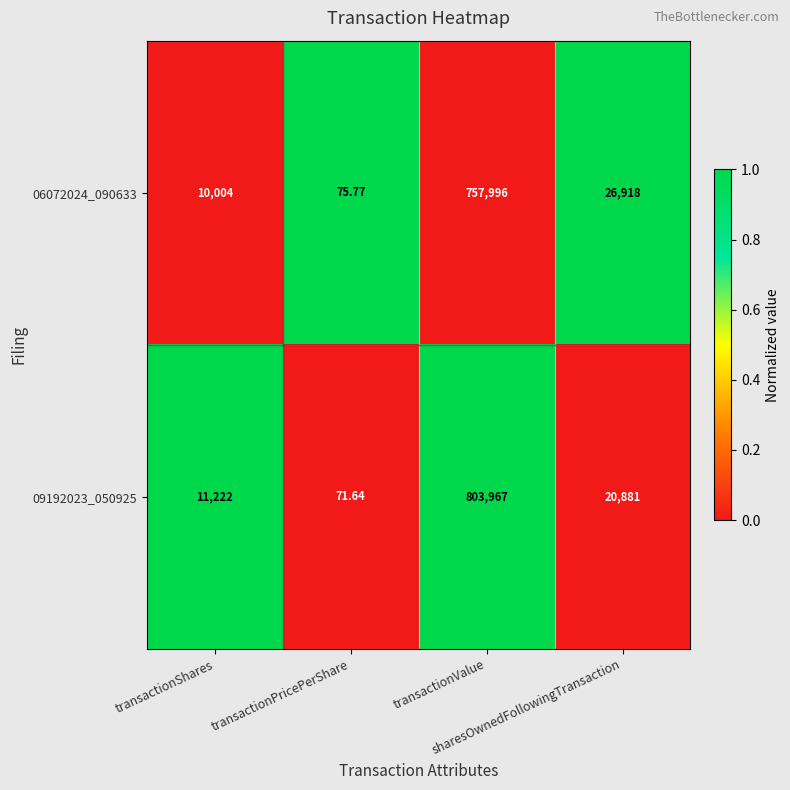

At transactionValue, list the series in order from smallest to largest.

06072024_090633, 09192023_050925